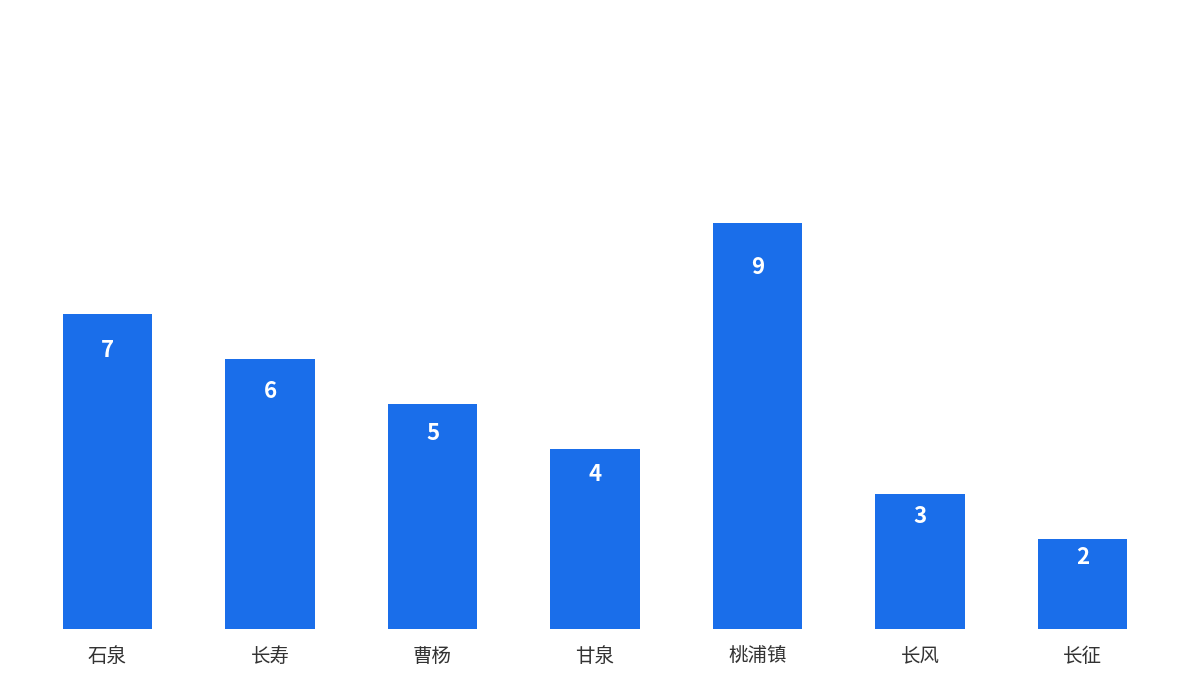

Reading right to left, transcribe all the data shown in this chart.

2	3	9	4	5	6	7